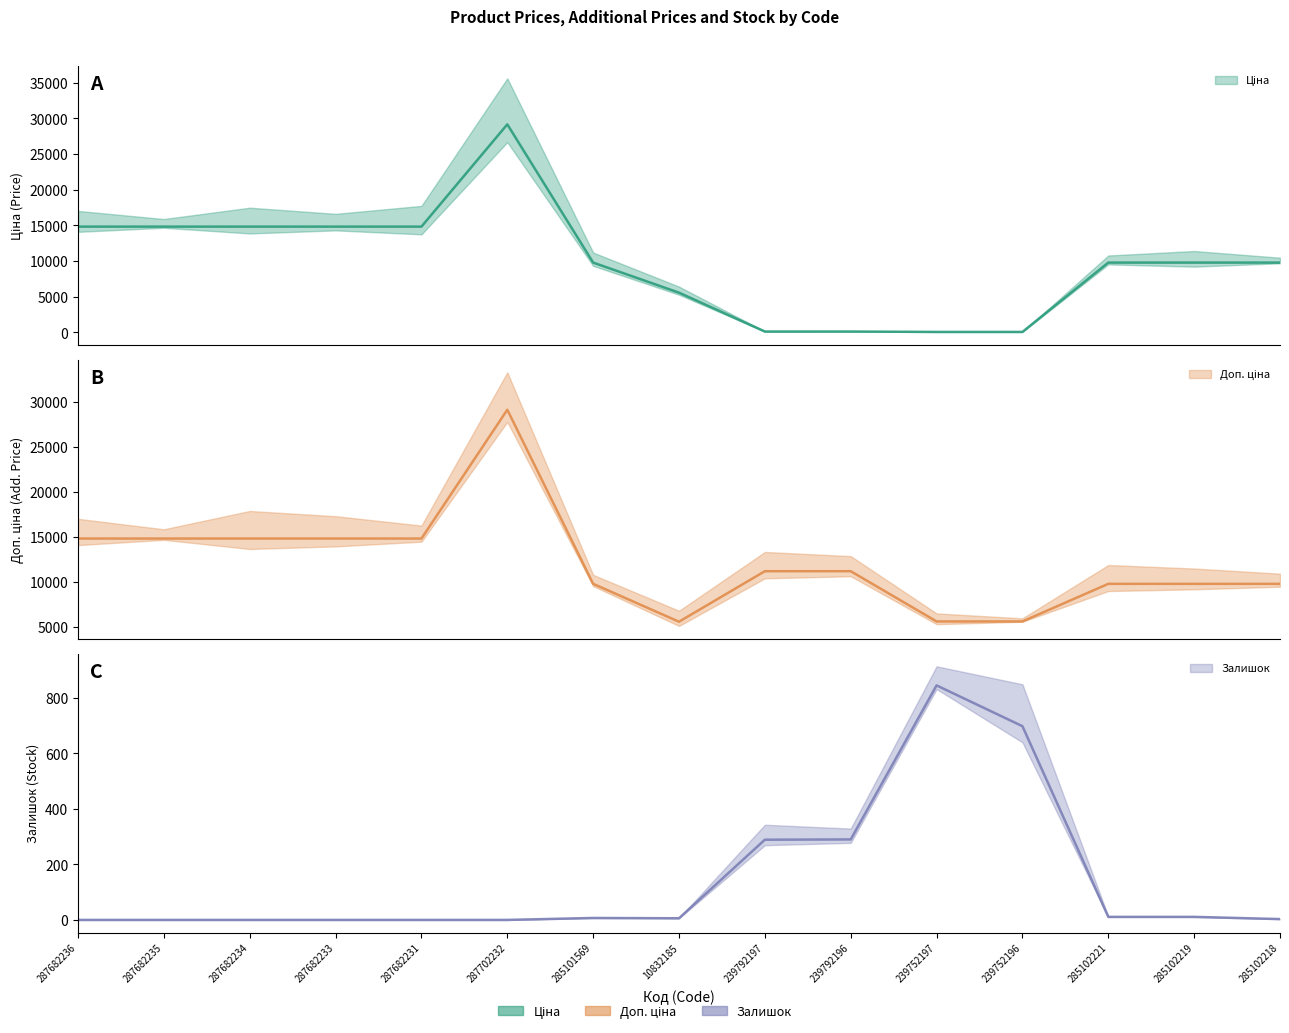

Is this an area chart (filled region under the line)?

No